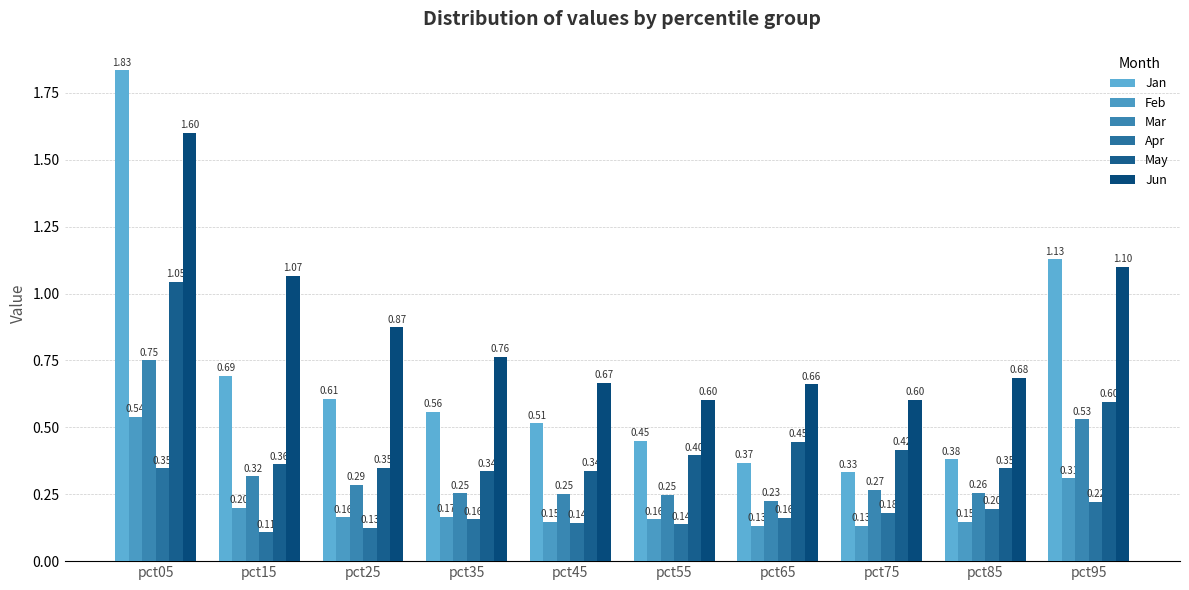

What value does the Mar series have at pct55?

0.2